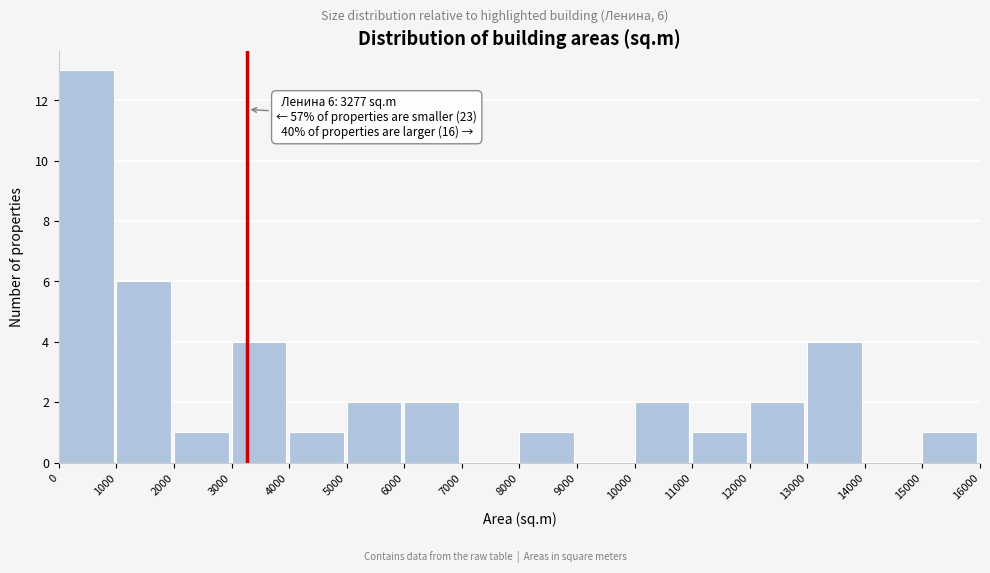

Which range on the x-axis has the tallest bar?

0 to 1000